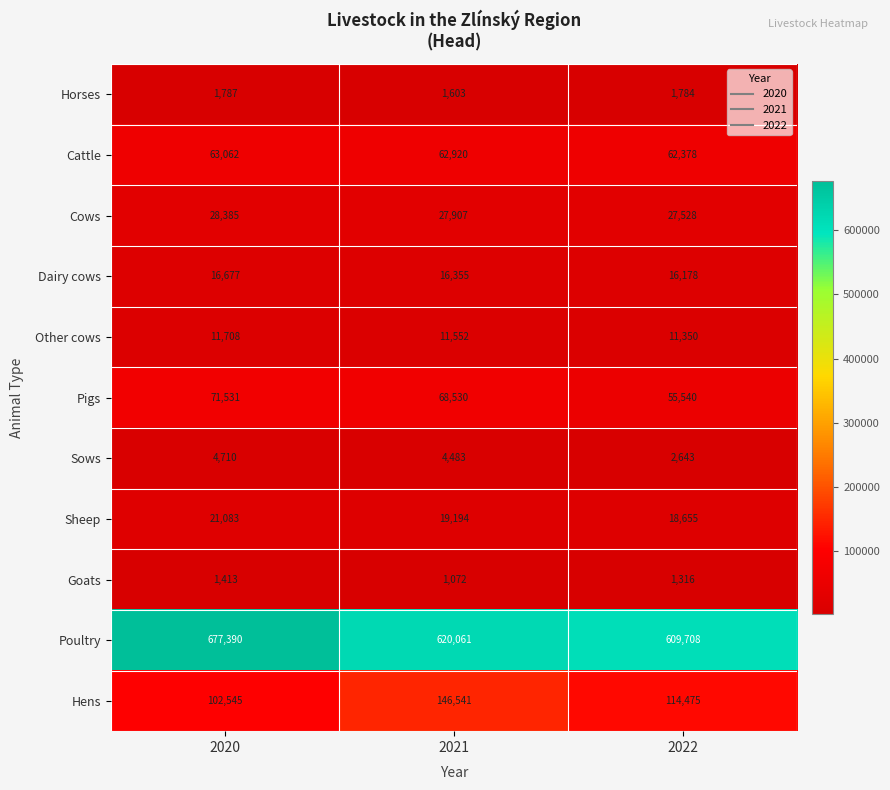

What is the sum of the Goats values at 2022 and 2020?

2729